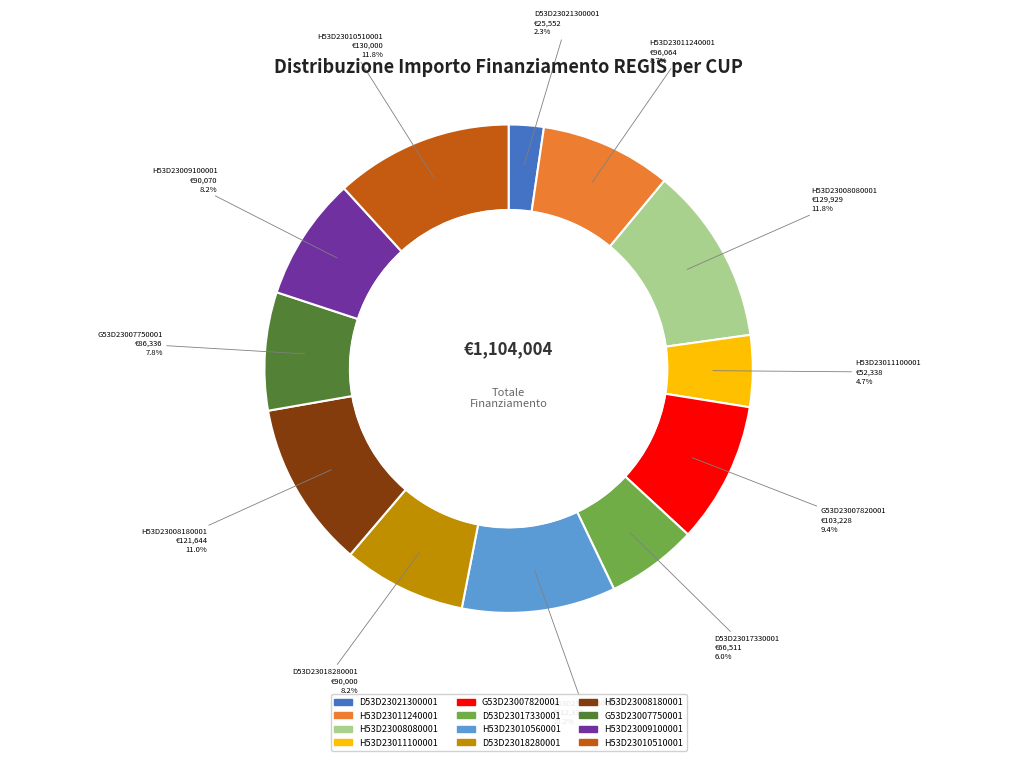

Count the number of slices in the pie.

12